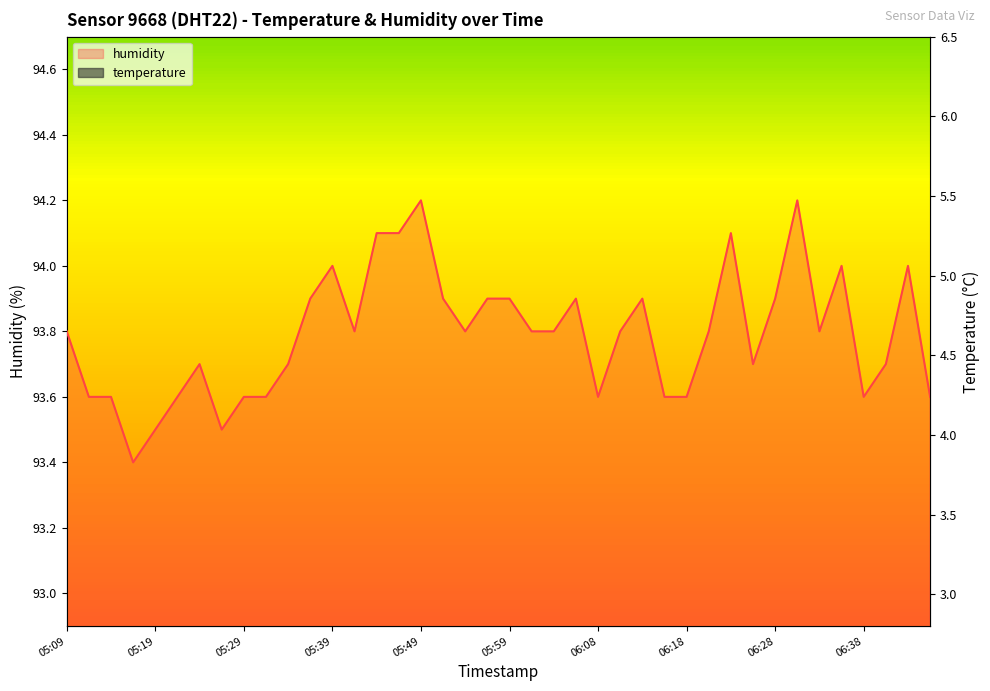

Which series changed the most between 05:12 and 06:01?

humidity